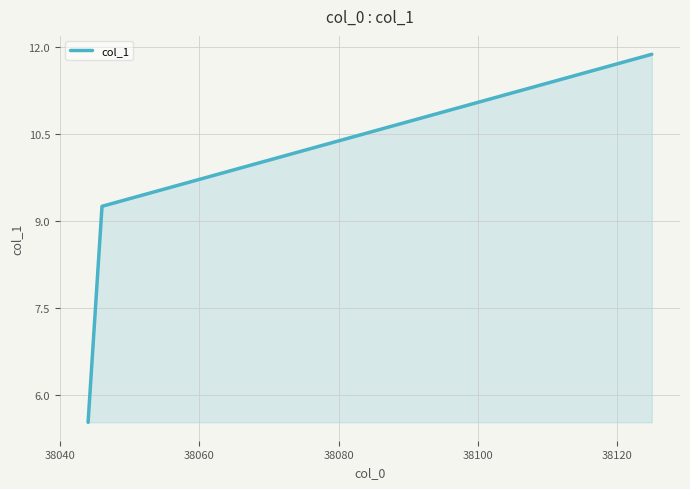

What is the average value?

8.9